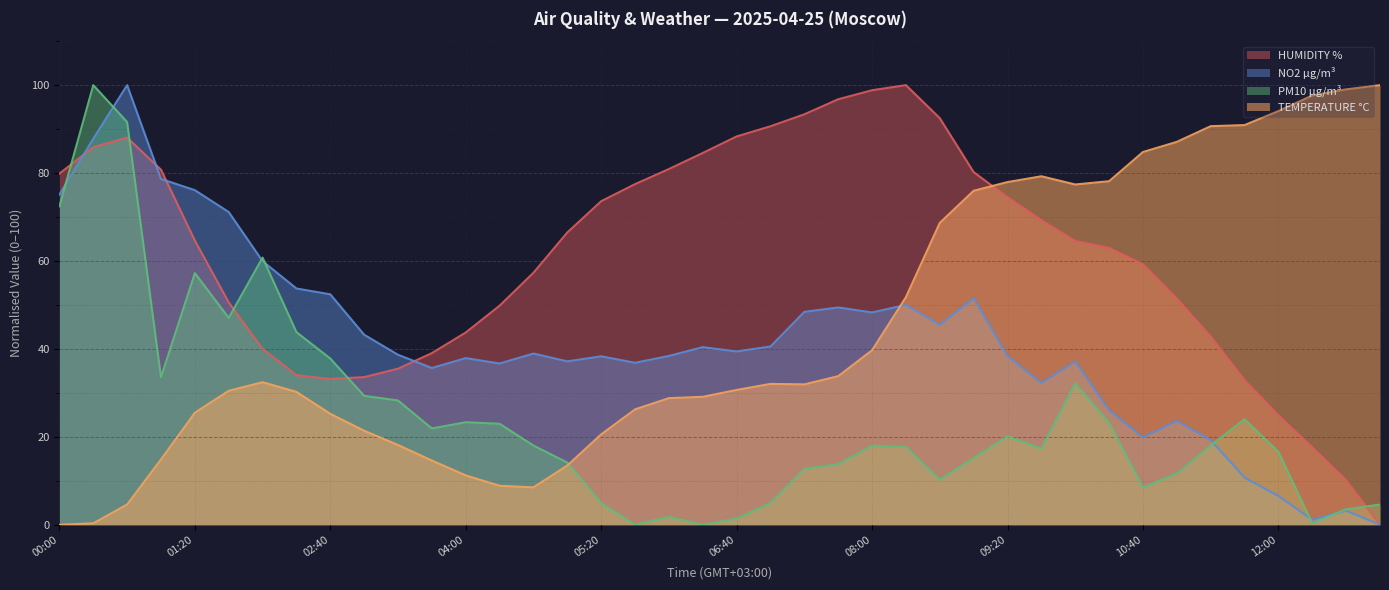

Rank the categories by HUMIDITY % value from lowest to highest.

13:00, 12:40, 12:20, 12:00, 11:40, 02:40, 03:00, 02:20, 03:20, 03:40, 02:00, 11:20, 04:00, 04:20, 01:40, 11:00, 04:40, 10:40, 10:20, 10:00, 01:20, 05:00, 09:40, 05:20, 09:20, 05:40, 00:00, 09:00, 01:00, 06:00, 06:20, 00:20, 00:40, 06:40, 07:00, 08:40, 07:20, 07:40, 08:00, 08:20